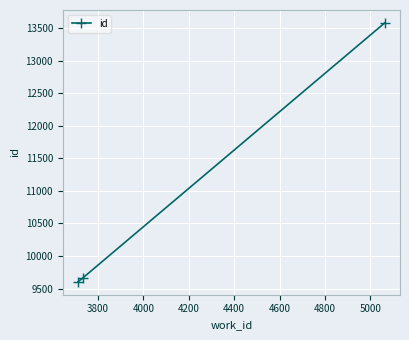

How many categories are shown in the chart?

3